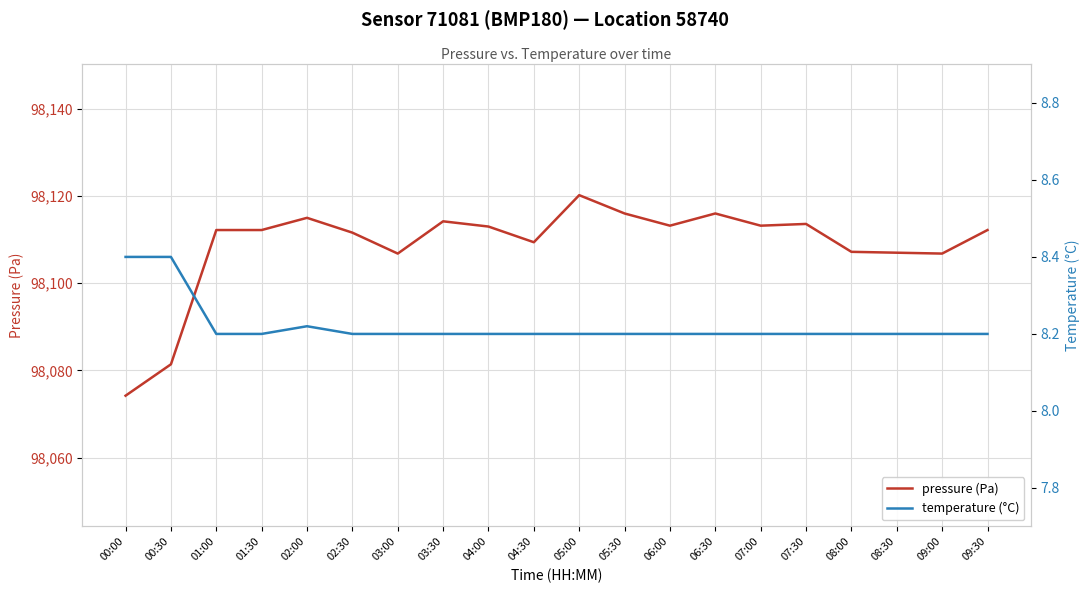

What is the minimum value shown in the chart?

8.2